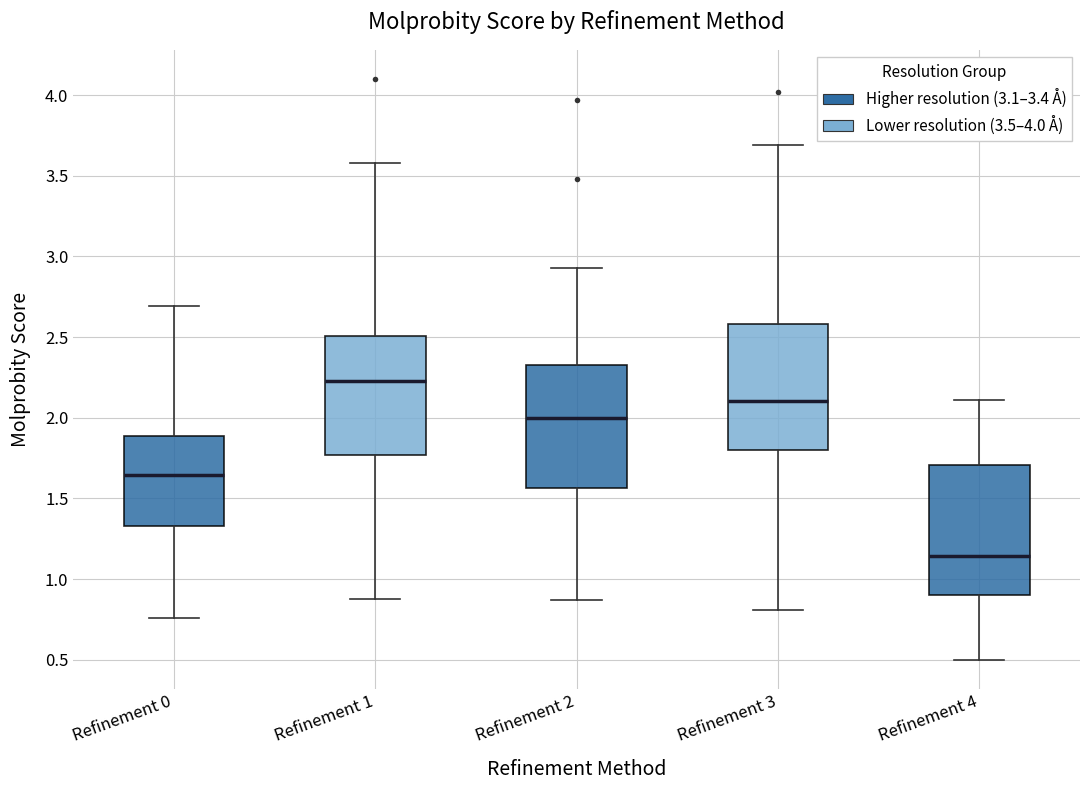

Reading left to right, transcribe this box plot: for each box, give where its median line is, the range the box spans, and where its two whiskers end, as read against the y-axis. The values are not printed on the chart, so give them approximately, as read against the axis.

Refinement 0: median 1.65, box 1.35 to 1.90, whiskers 0.75 to 2.70
Refinement 1: median 2.25, box 1.75 to 2.50, whiskers 0.90 to 3.60
Refinement 2: median 2.00, box 1.55 to 2.35, whiskers 0.85 to 2.95
Refinement 3: median 2.10, box 1.80 to 2.60, whiskers 0.80 to 3.70
Refinement 4: median 1.15, box 0.90 to 1.70, whiskers 0.50 to 2.10